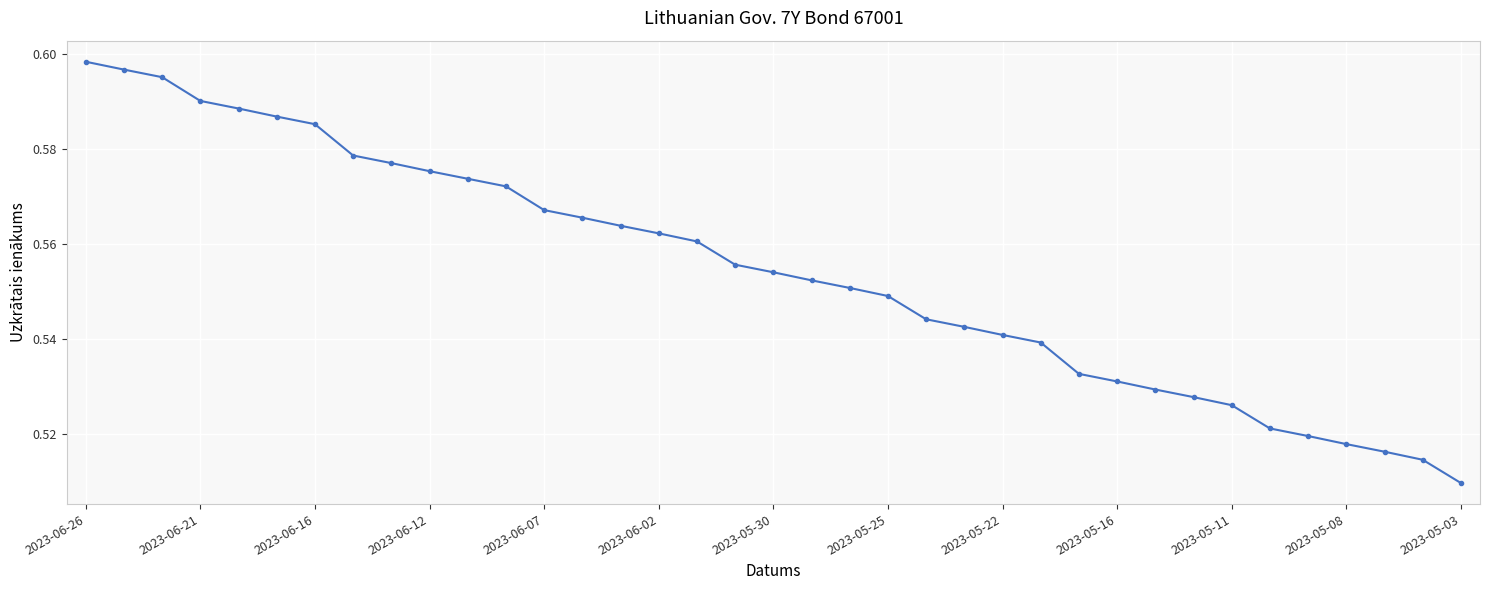

What is the sum of all values?

20.5